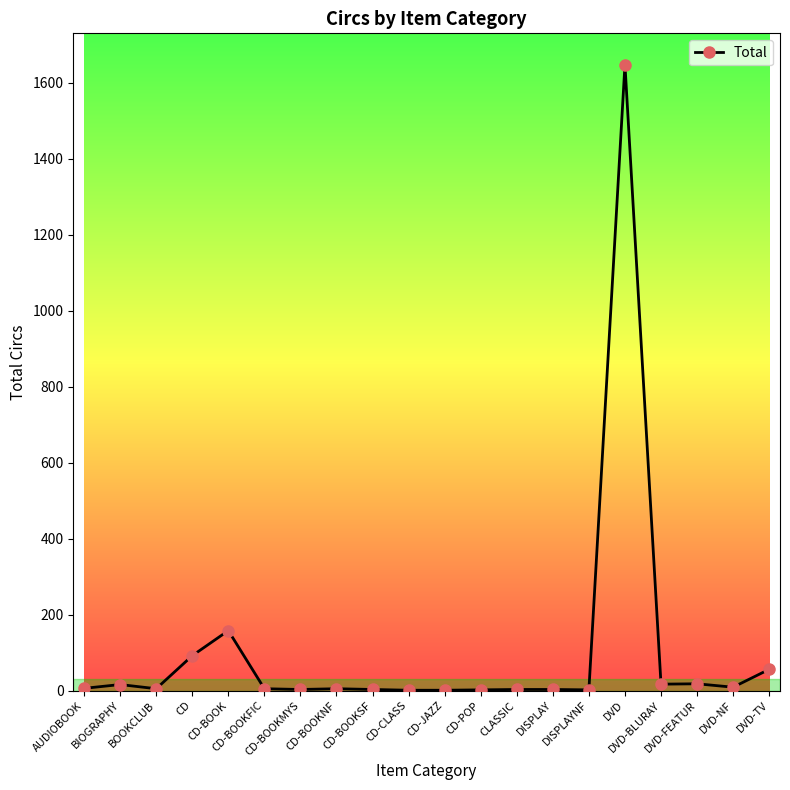

Does the chart display data point markers on the line(s)?

Yes